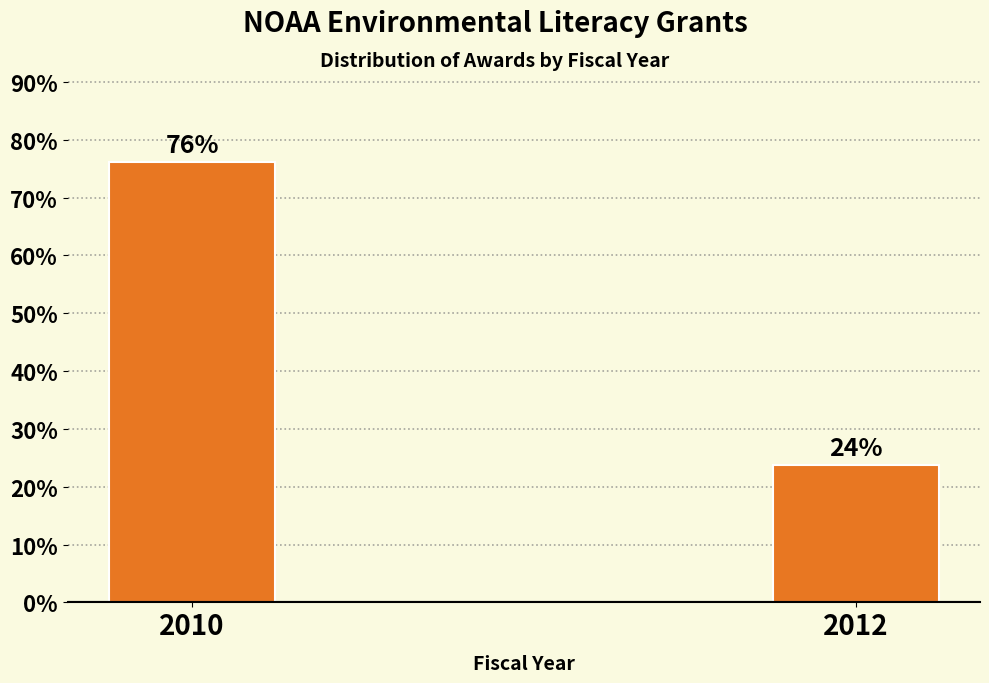

The chart shows a value of 76.2 at 2010. True or false?

True